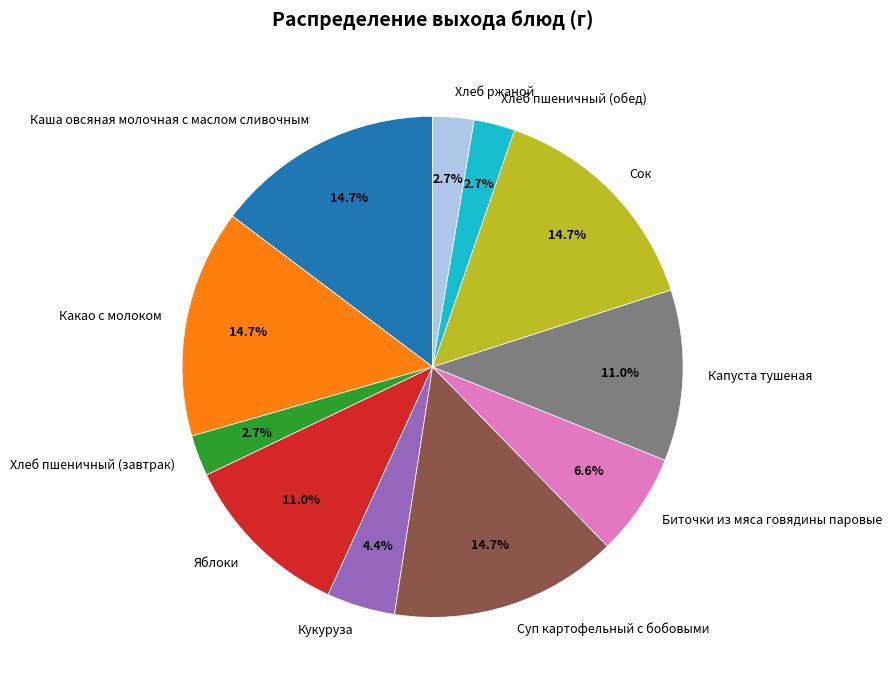

Does any single category account for the majority?

No